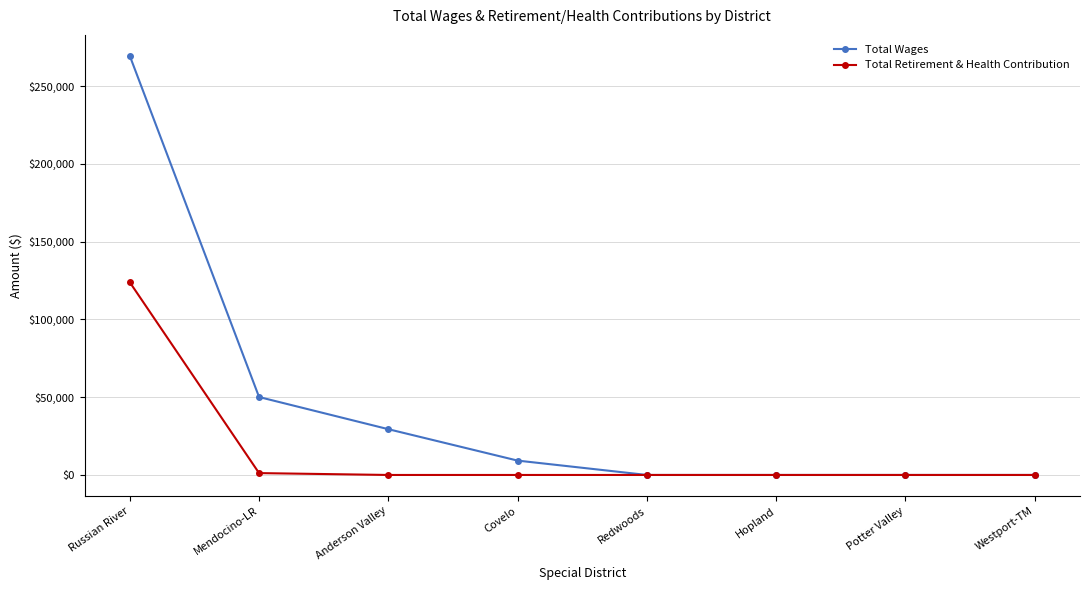

What is the total value across all series at Covelo?

9235